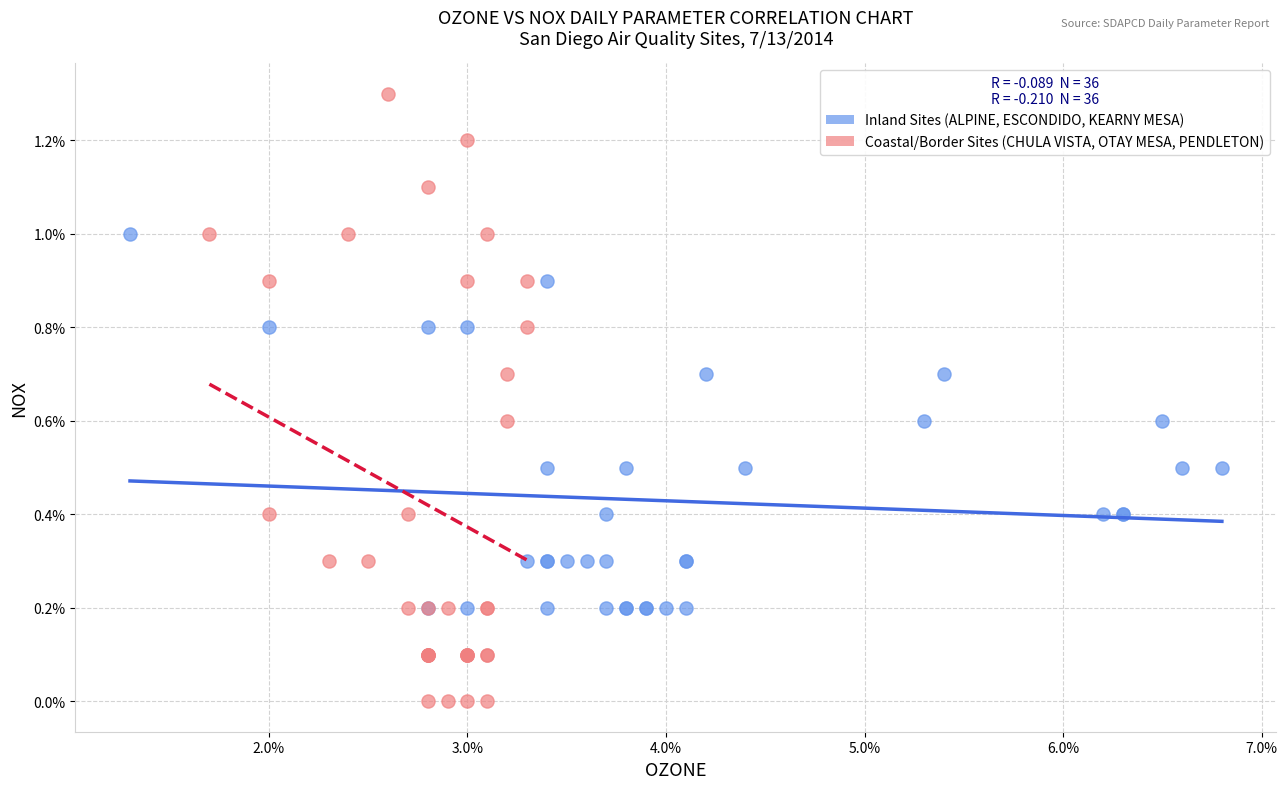

What are all the series names shown in the legend?

Inland Sites (ALPINE, ESCONDIDO, KEARNY MESA), Coastal/Border Sites (CHULA VISTA, OTAY MESA, PENDLETON)